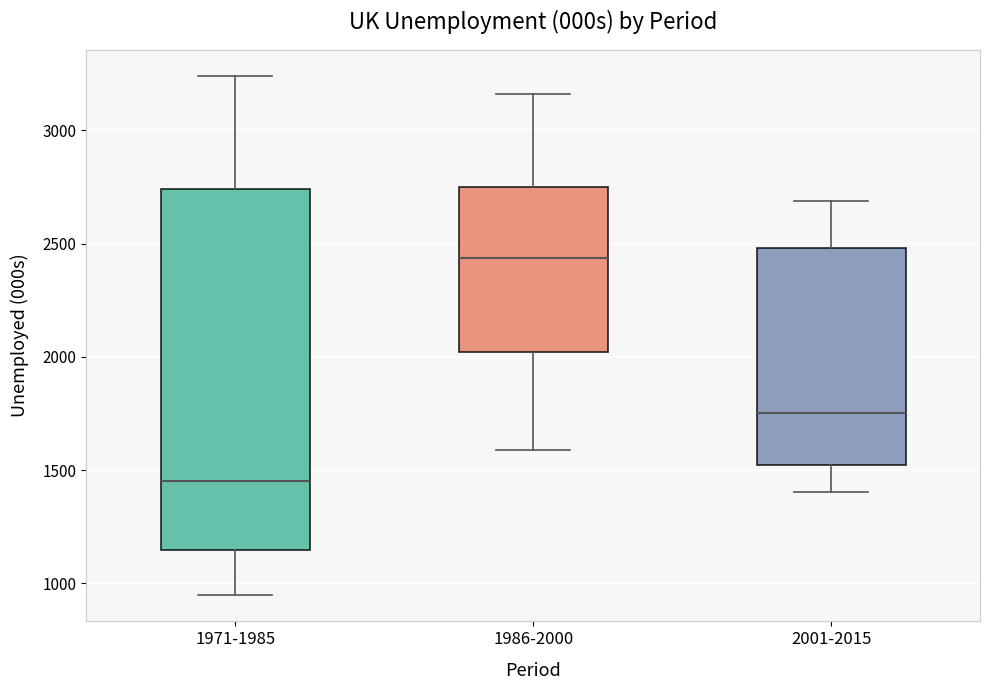

Reading left to right, read every box against the y-axis: the position of its median line, the range the box covers, and the ends of its whiskers. The values are not printed on the chart, so give them approximately, as read against the axis.

1971-1985: median 1450, box 1150 to 2750, whiskers 950 to 3250
1986-2000: median 2450, box 2000 to 2750, whiskers 1600 to 3150
2001-2015: median 1750, box 1500 to 2500, whiskers 1400 to 2700